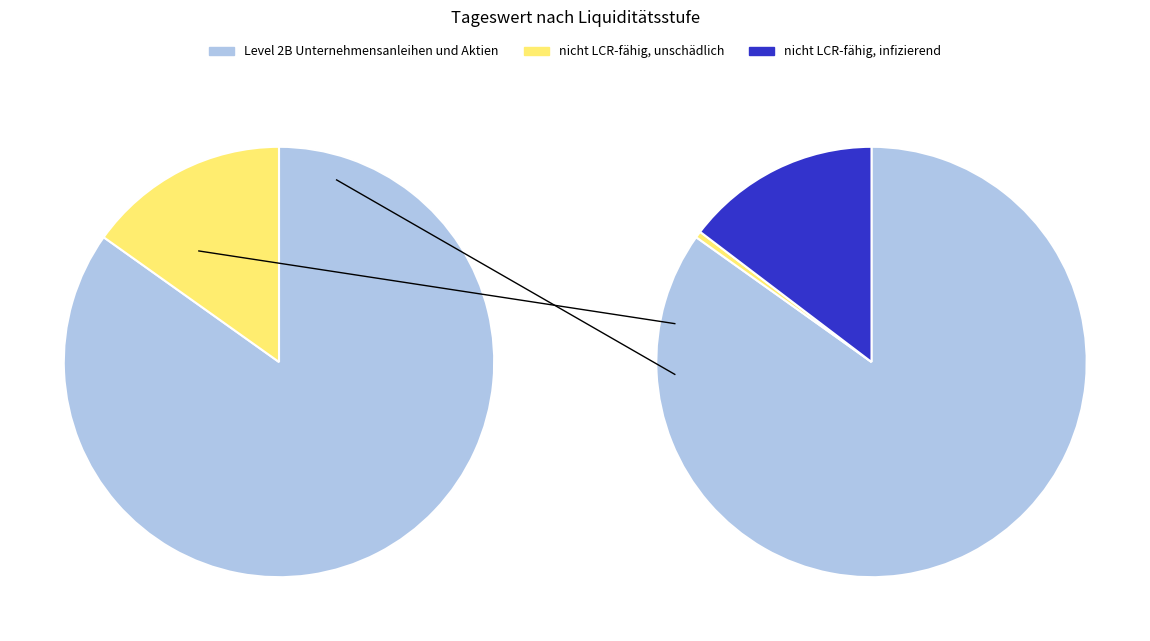

To the nearest percent, what is the difference between the nicht LCR-fähig, infizierend and Level 2B Unternehmensanleihen und Aktien slice percentages?

70%